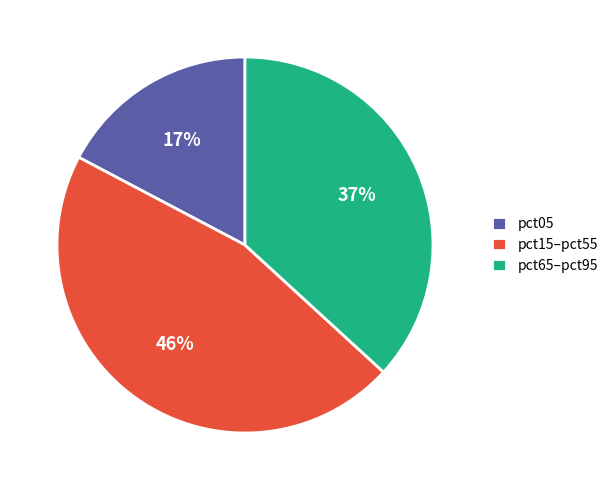

How many slices are in this pie chart?

3